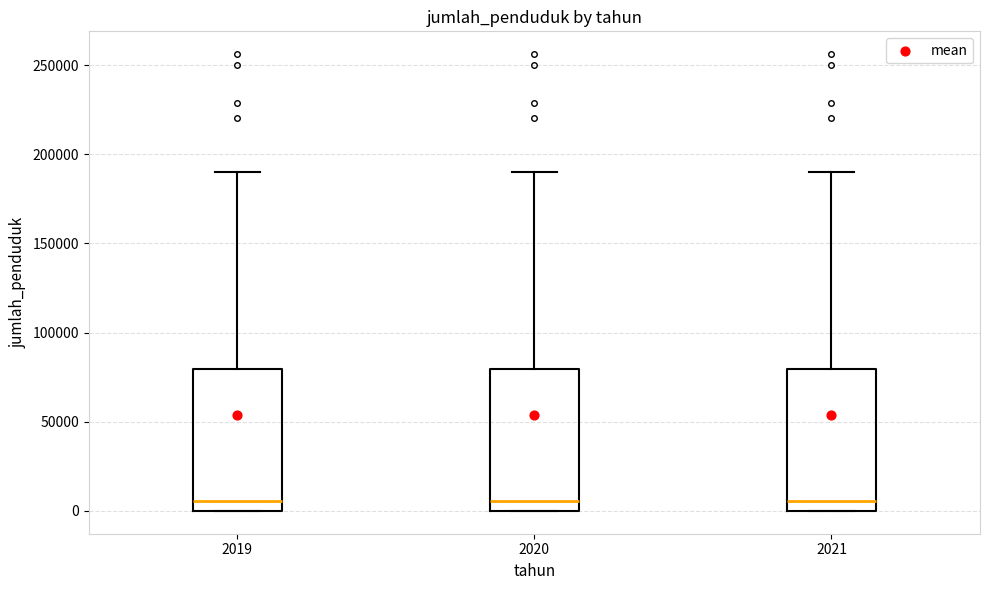

Reading left to right, read every box against the y-axis: the position of its median line, the range the box covers, and the ends of its whiskers. The values are not printed on the chart, so give them approximately, as read against the axis.

2019: median 5000, box 0 to 80000, whiskers 0 to 190000
2020: median 5000, box 0 to 80000, whiskers 0 to 190000
2021: median 5000, box 0 to 80000, whiskers 0 to 190000